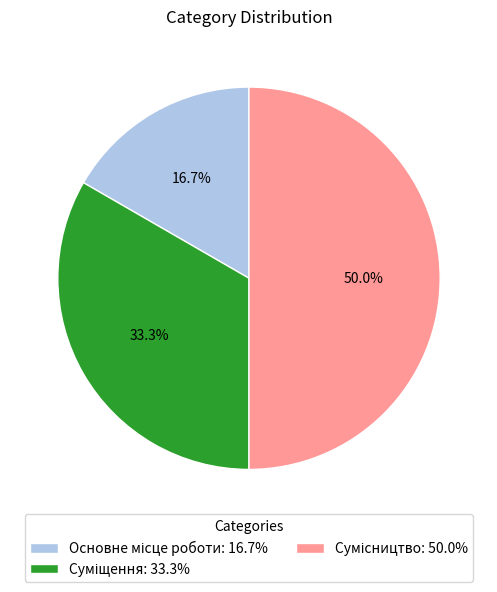

What is the ratio of the value at Сумісництво to the value at Суміщення?

1.5